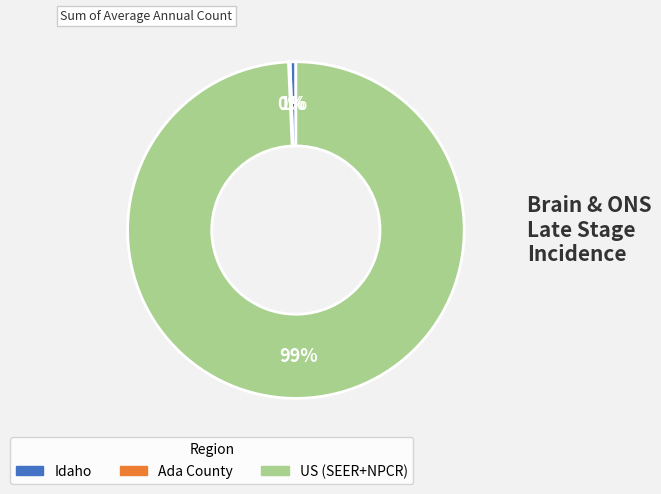

To the nearest percent, what is the combined percentage of Idaho and US (SEER+NPCR)?

100%